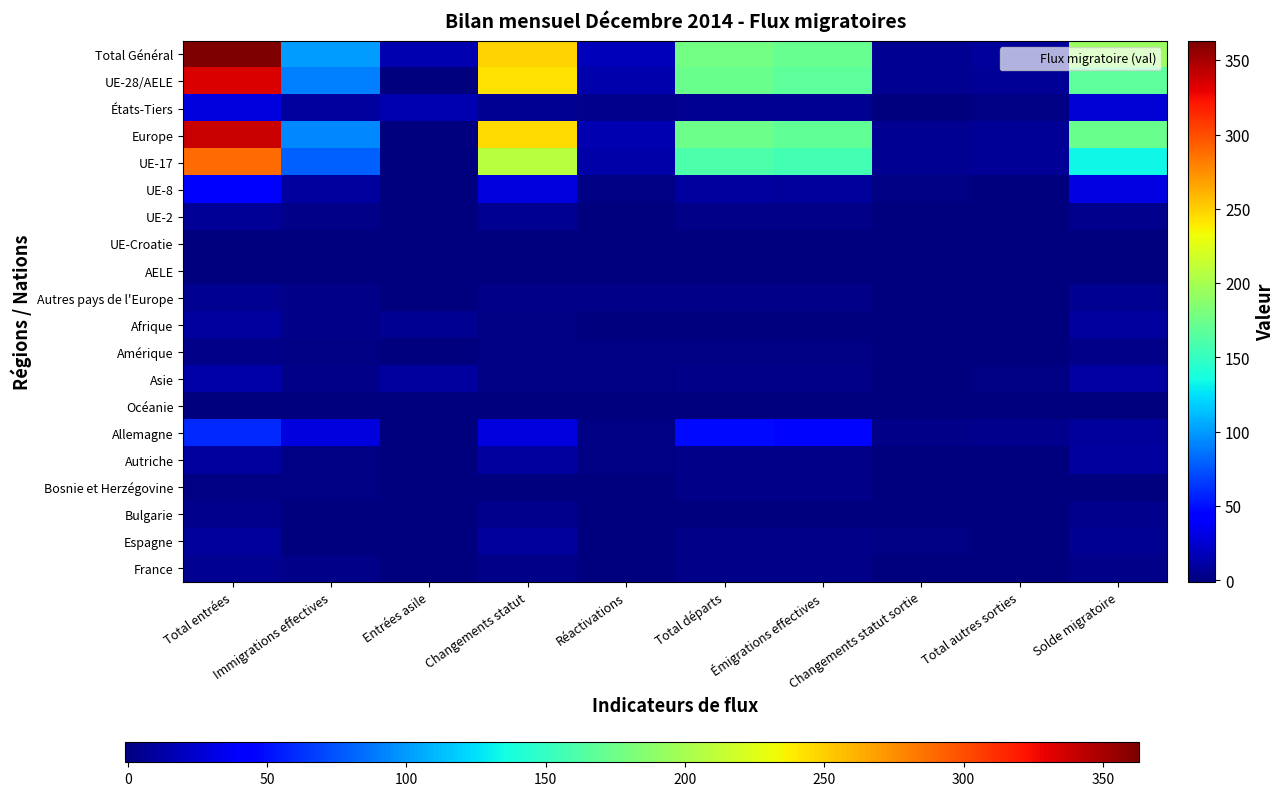

Reading left to right, what are all the values shown in this chart?

Total Général: Total entrées=363	Immigrations effectives=100	Entrées asile=15	Changements statut=248	Réactivations=18	Total départs=178	Émigrations effectives=172	Changements statut sortie=6	Total autres sorties=8	Solde migratoire=195
UE-28/AELE: Total entrées=334	Immigrations effectives=91	Entrées asile=0	Changements statut=243	Réactivations=14	Total départs=173	Émigrations effectives=167	Changements statut sortie=6	Total autres sorties=7	Solde migratoire=168
États-Tiers: Total entrées=29	Immigrations effectives=9	Entrées asile=15	Changements statut=5	Réactivations=4	Total départs=5	Émigrations effectives=5	Changements statut sortie=0	Total autres sorties=1	Solde migratoire=27
Europe: Total entrées=339	Immigrations effectives=94	Entrées asile=0	Changements statut=245	Réactivations=16	Total départs=175	Émigrations effectives=169	Changements statut sortie=6	Total autres sorties=7	Solde migratoire=173
UE-17: Total entrées=288	Immigrations effectives=80	Entrées asile=0	Changements statut=208	Réactivations=13	Total départs=161	Émigrations effectives=156	Changements statut sortie=5	Total autres sorties=7	Solde migratoire=133
UE-8: Total entrées=39	Immigrations effectives=9	Entrées asile=0	Changements statut=30	Réactivations=1	Total départs=9	Émigrations effectives=8	Changements statut sortie=1	Total autres sorties=0	Solde migratoire=31
UE-2: Total entrées=7	Immigrations effectives=2	Entrées asile=0	Changements statut=5	Réactivations=0	Total départs=3	Émigrations effectives=3	Changements statut sortie=0	Total autres sorties=0	Solde migratoire=4
UE-Croatie: Total entrées=0	Immigrations effectives=0	Entrées asile=0	Changements statut=0	Réactivations=0	Total départs=0	Émigrations effectives=0	Changements statut sortie=0	Total autres sorties=0	Solde migratoire=0
AELE: Total entrées=0	Immigrations effectives=0	Entrées asile=0	Changements statut=0	Réactivations=0	Total départs=0	Émigrations effectives=0	Changements statut sortie=0	Total autres sorties=0	Solde migratoire=0
Autres pays de l'Europe: Total entrées=5	Immigrations effectives=3	Entrées asile=0	Changements statut=2	Réactivations=2	Total départs=2	Émigrations effectives=2	Changements statut sortie=0	Total autres sorties=0	Solde migratoire=5
Afrique: Total entrées=9	Immigrations effectives=2	Entrées asile=6	Changements statut=1	Réactivations=0	Total départs=0	Émigrations effectives=0	Changements statut sortie=0	Total autres sorties=0	Solde migratoire=9
Amérique: Total entrées=2	Immigrations effectives=1	Entrées asile=0	Changements statut=1	Réactivations=1	Total départs=1	Émigrations effectives=1	Changements statut sortie=0	Total autres sorties=0	Solde migratoire=2
Asie: Total entrées=13	Immigrations effectives=3	Entrées asile=9	Changements statut=1	Réactivations=1	Total départs=2	Émigrations effectives=2	Changements statut sortie=0	Total autres sorties=1	Solde migratoire=11
Océanie: Total entrées=0	Immigrations effectives=0	Entrées asile=0	Changements statut=0	Réactivations=0	Total départs=0	Émigrations effectives=0	Changements statut sortie=0	Total autres sorties=0	Solde migratoire=0
Allemagne: Total entrées=59	Immigrations effectives=30	Entrées asile=0	Changements statut=29	Réactivations=1	Total départs=48	Émigrations effectives=46	Changements statut sortie=2	Total autres sorties=4	Solde migratoire=8
Autriche: Total entrées=10	Immigrations effectives=1	Entrées asile=0	Changements statut=9	Réactivations=1	Total départs=2	Émigrations effectives=2	Changements statut sortie=0	Total autres sorties=0	Solde migratoire=9
Bosnie et Herzégovine: Total entrées=1	Immigrations effectives=1	Entrées asile=0	Changements statut=0	Réactivations=0	Total départs=2	Émigrations effectives=2	Changements statut sortie=0	Total autres sorties=0	Solde migratoire=-1
Bulgarie: Total entrées=4	Immigrations effectives=0	Entrées asile=0	Changements statut=4	Réactivations=0	Total départs=0	Émigrations effectives=0	Changements statut sortie=0	Total autres sorties=0	Solde migratoire=4
Espagne: Total entrées=8	Immigrations effectives=0	Entrées asile=0	Changements statut=8	Réactivations=0	Total départs=3	Émigrations effectives=2	Changements statut sortie=1	Total autres sorties=0	Solde migratoire=5
France: Total entrées=5	Immigrations effectives=3	Entrées asile=0	Changements statut=2	Réactivations=0	Total départs=2	Émigrations effectives=2	Changements statut sortie=0	Total autres sorties=0	Solde migratoire=3